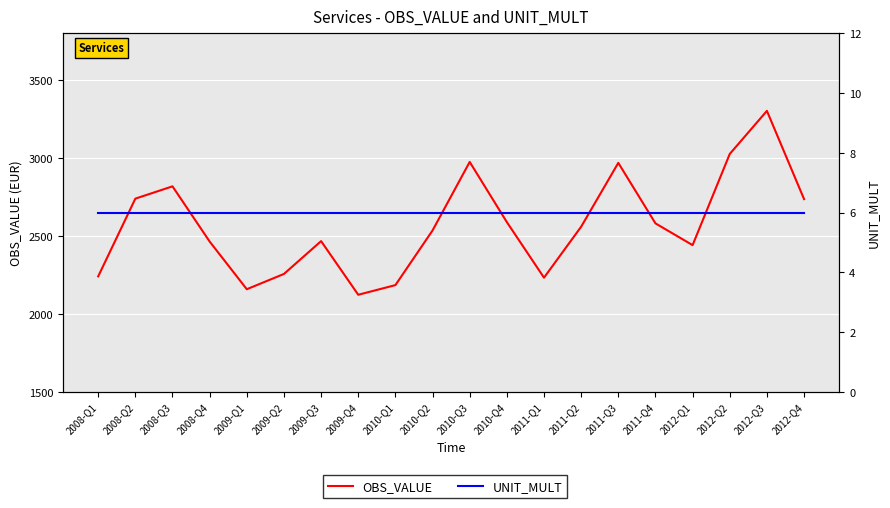

List the labels in order of UNIT_MULT value, largest first.

2008-Q1, 2008-Q2, 2008-Q3, 2008-Q4, 2009-Q1, 2009-Q2, 2009-Q3, 2009-Q4, 2010-Q1, 2010-Q2, 2010-Q3, 2010-Q4, 2011-Q1, 2011-Q2, 2011-Q3, 2011-Q4, 2012-Q1, 2012-Q2, 2012-Q3, 2012-Q4